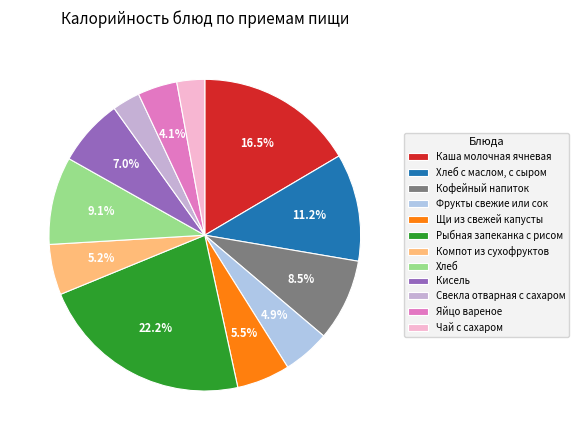

Between Кофейный напиток and Хлеб, which is larger?

Хлеб